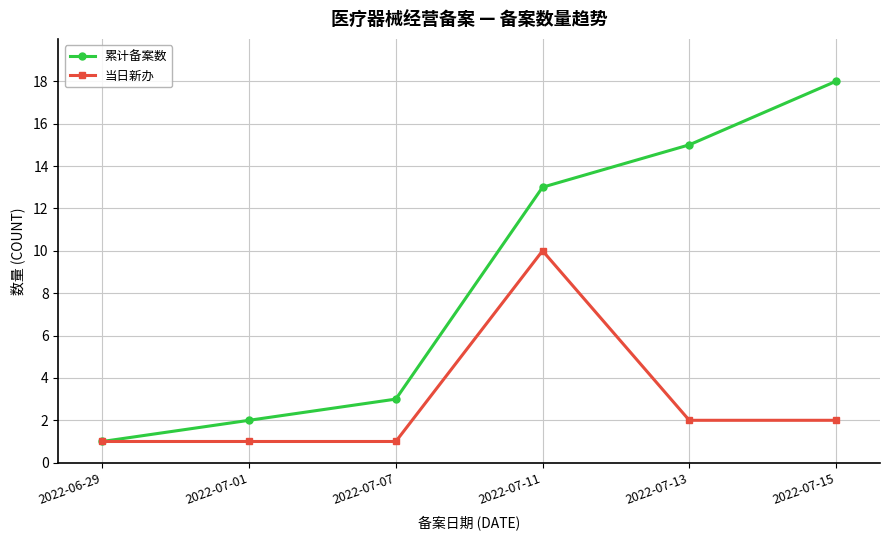

The 累计备案数 series shows 1 at 2022-06-29. True or false?

True